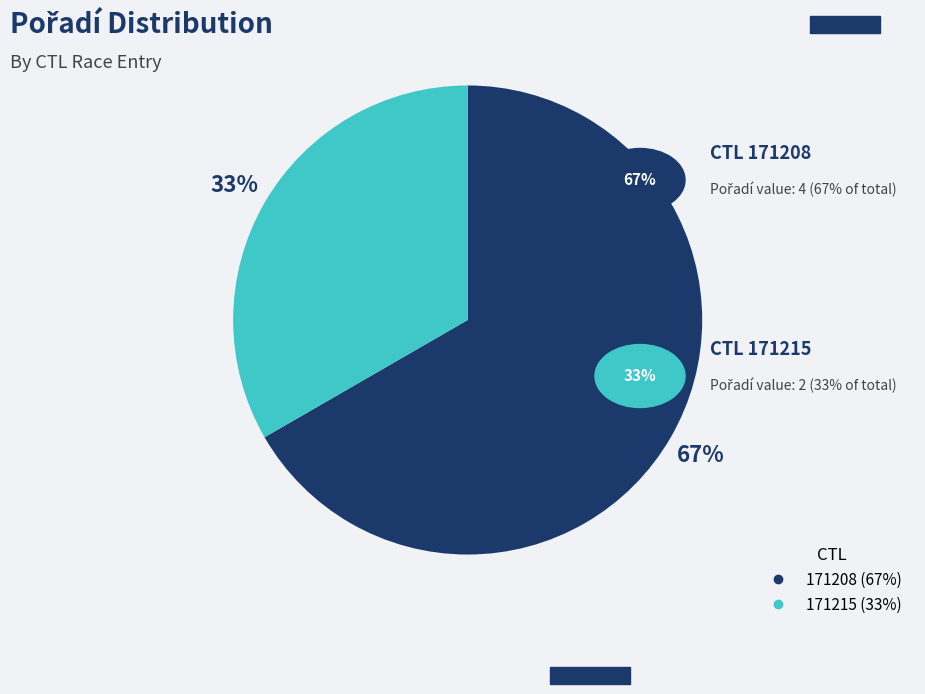

The 171208 slice represents 73% of the pie. True or false?

False